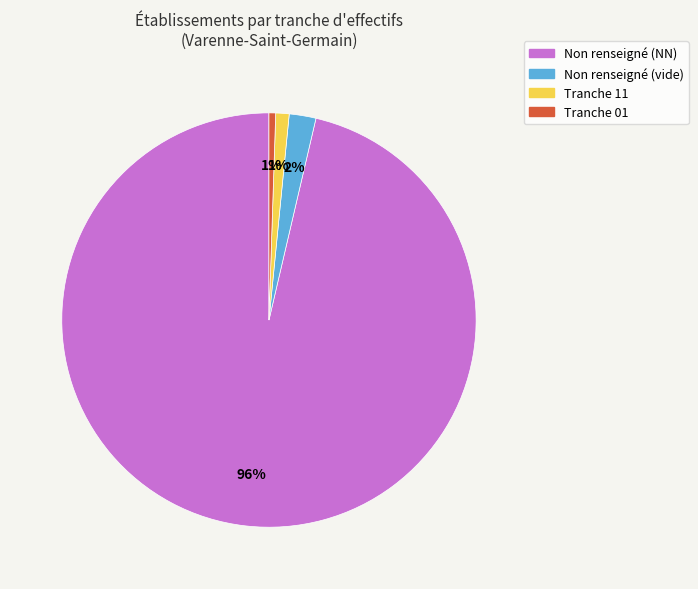

Count the number of slices in the pie.

4